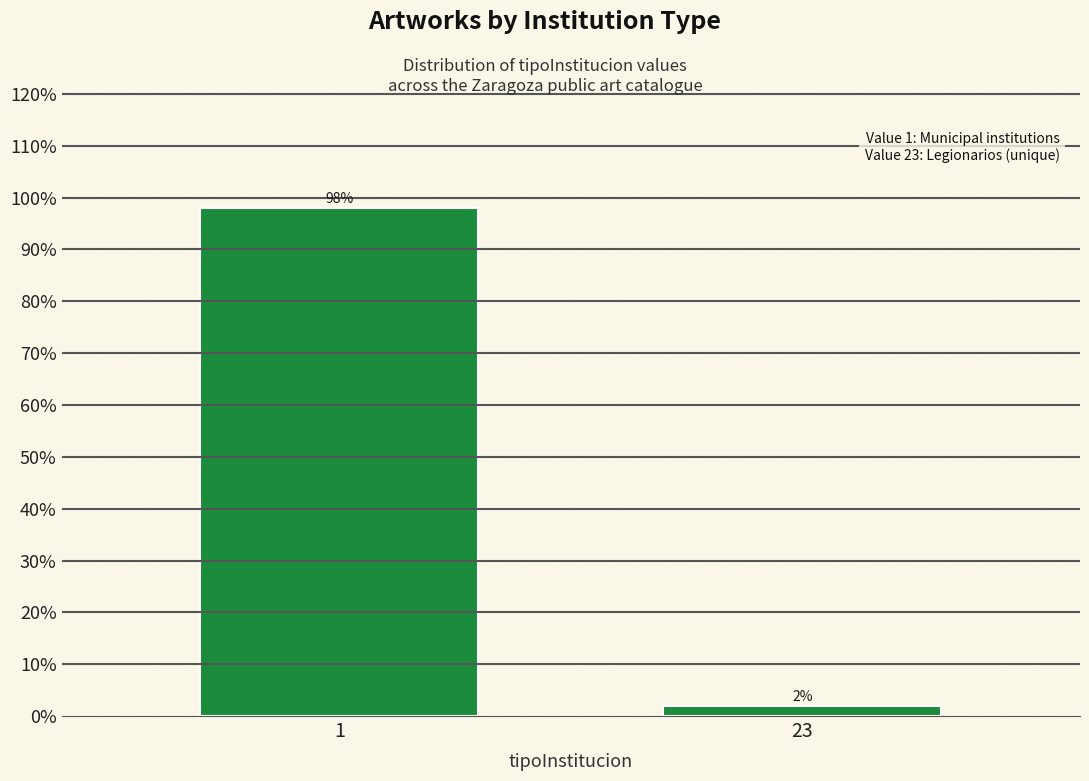

Reading left to right, transcribe all the data shown in this chart.

98	2